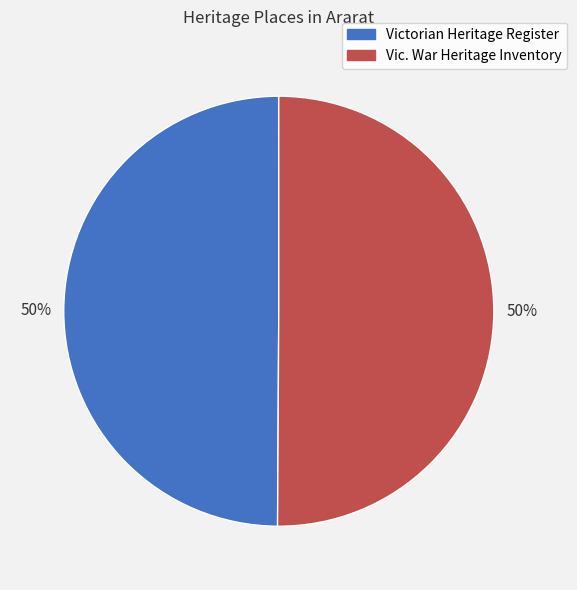

To the nearest percent, what is the average slice percentage?

33%